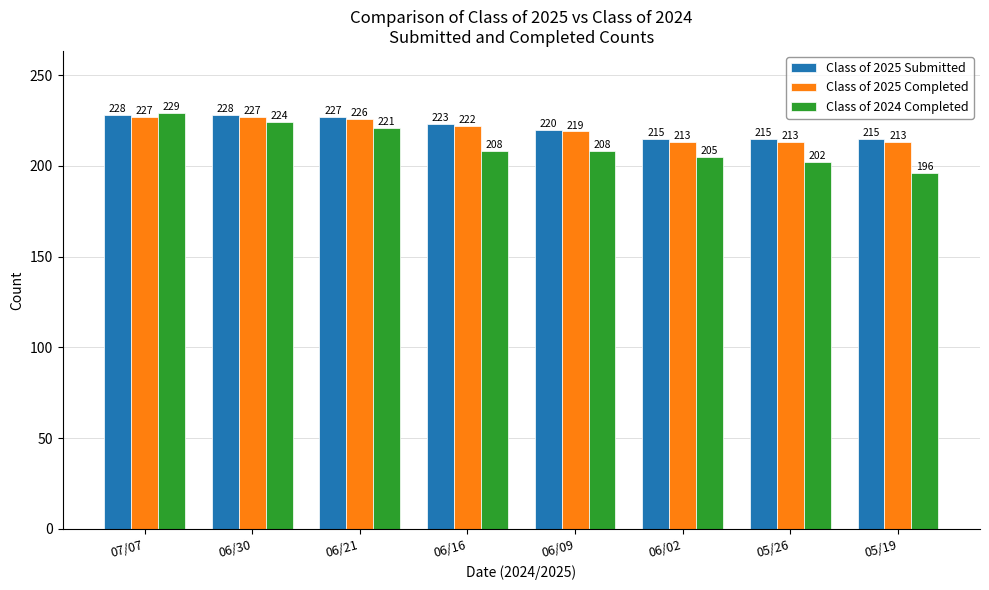

At which category is the sum across all series the highest?

07/07